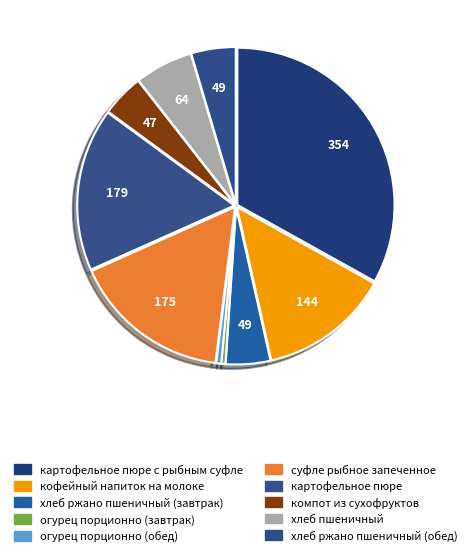

Count the number of slices in the pie.

10